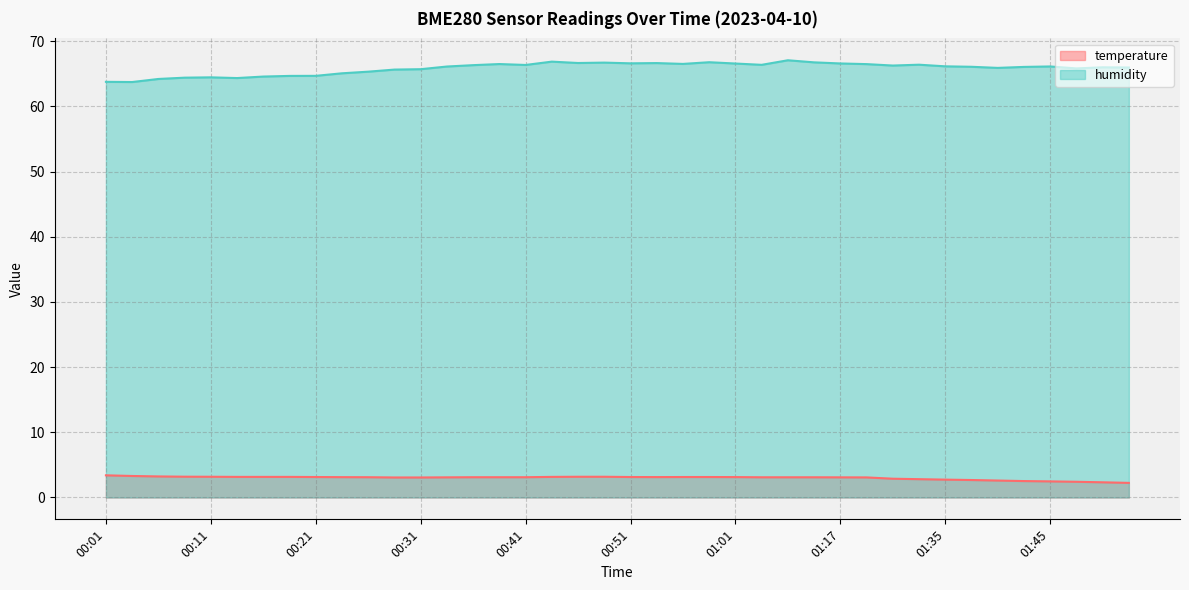

How many interior local valleys does the humidity series have?

10